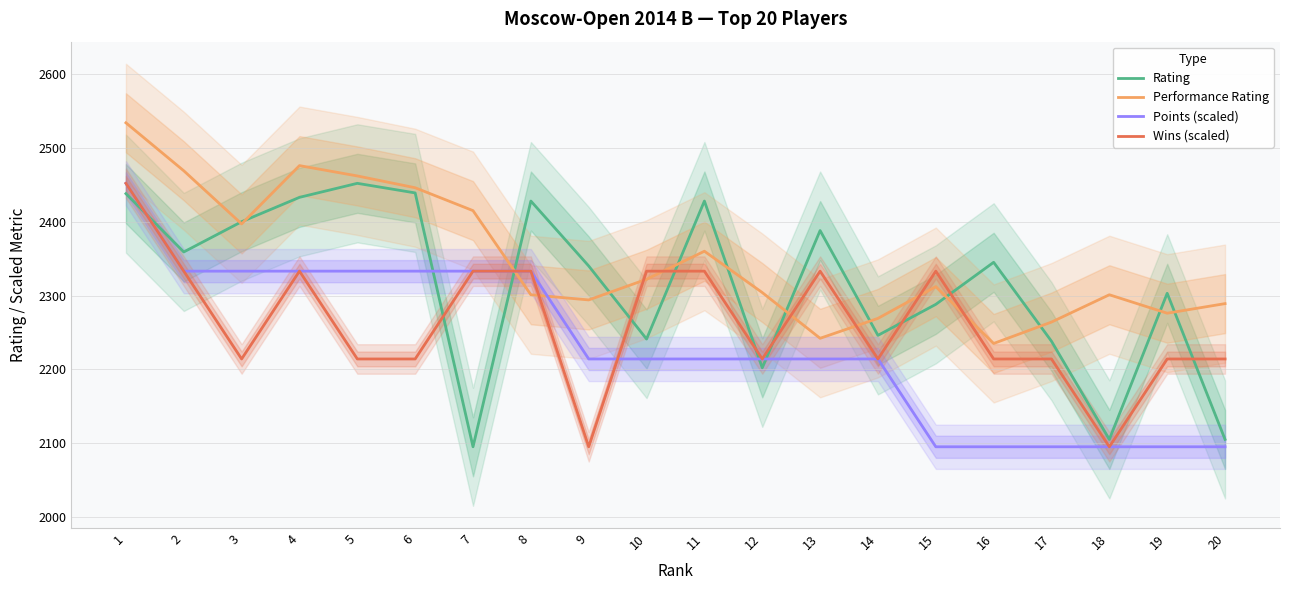

How many times do Rating and Performance Rating cross each other?

12